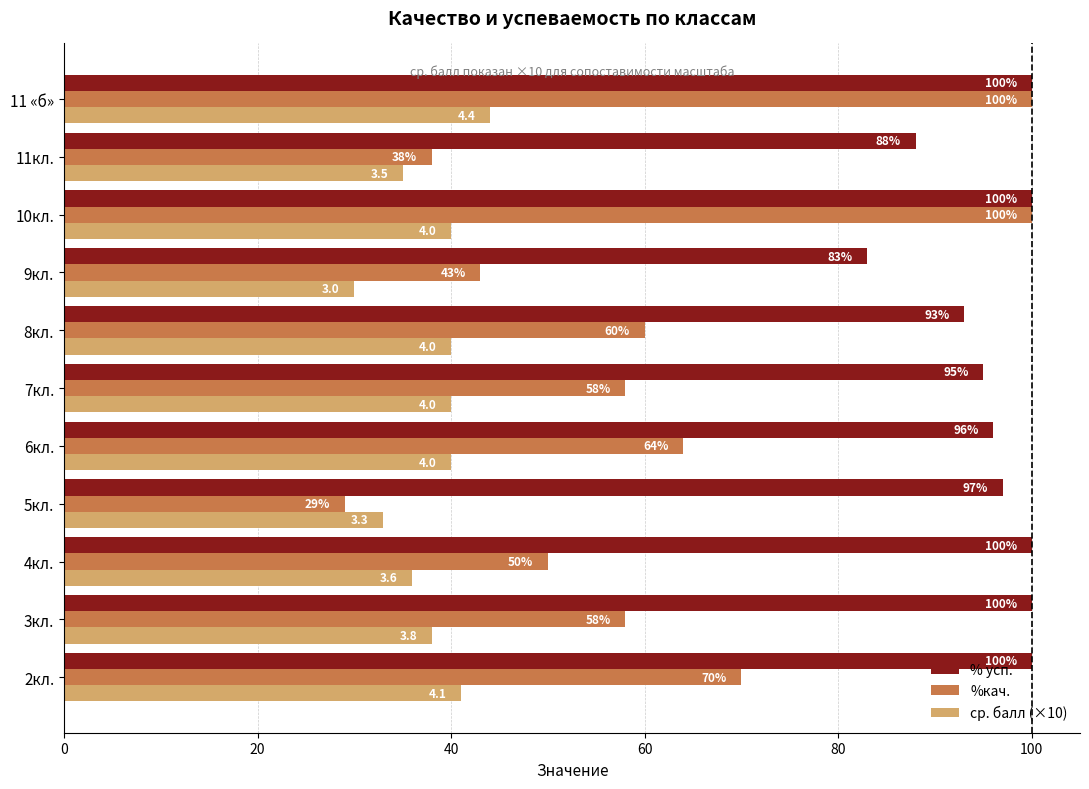

What is the minimum value shown in the chart?

29